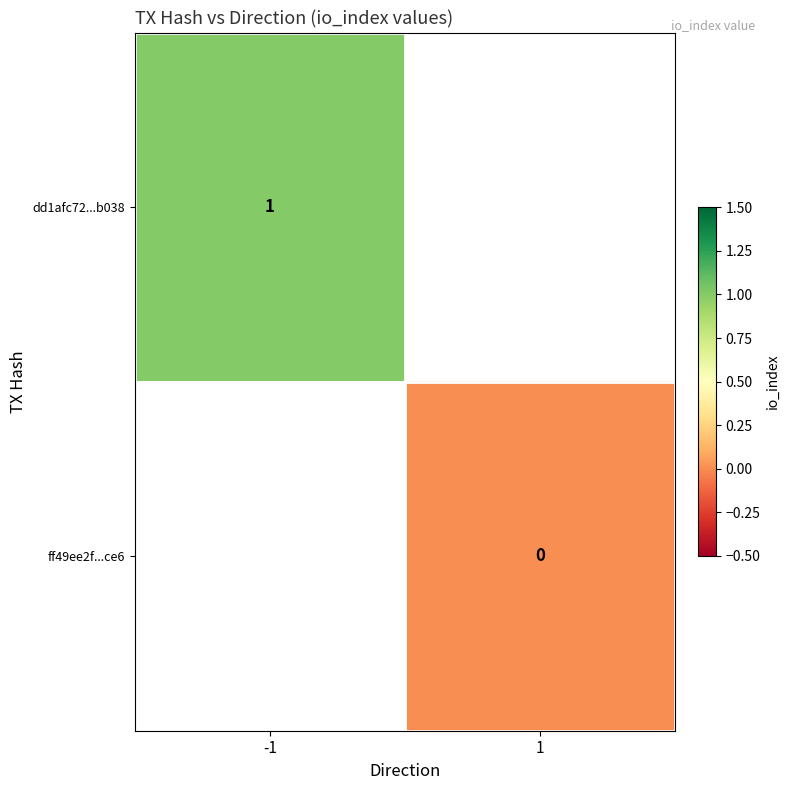

The dd1afc72...b038 series shows 1 at -1. True or false?

True